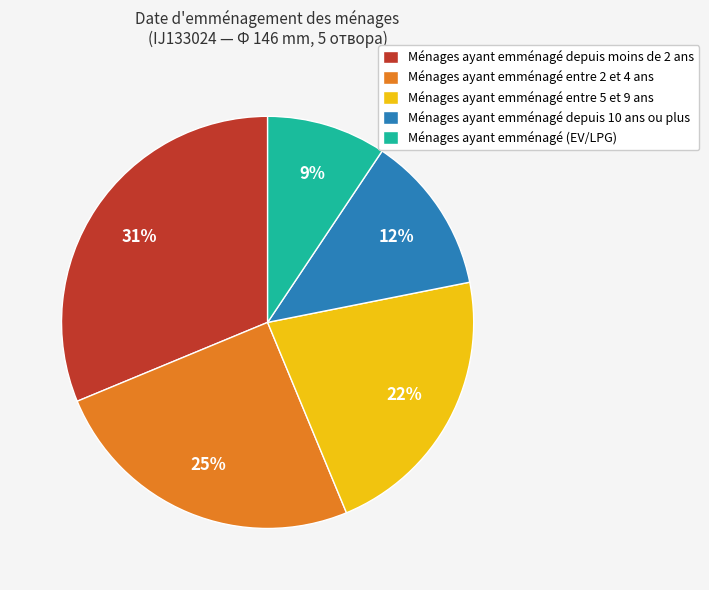

Between Ménages ayant emménagé entre 5 et 9 ans and Ménages ayant emménagé entre 2 et 4 ans, which is larger?

Ménages ayant emménagé entre 2 et 4 ans